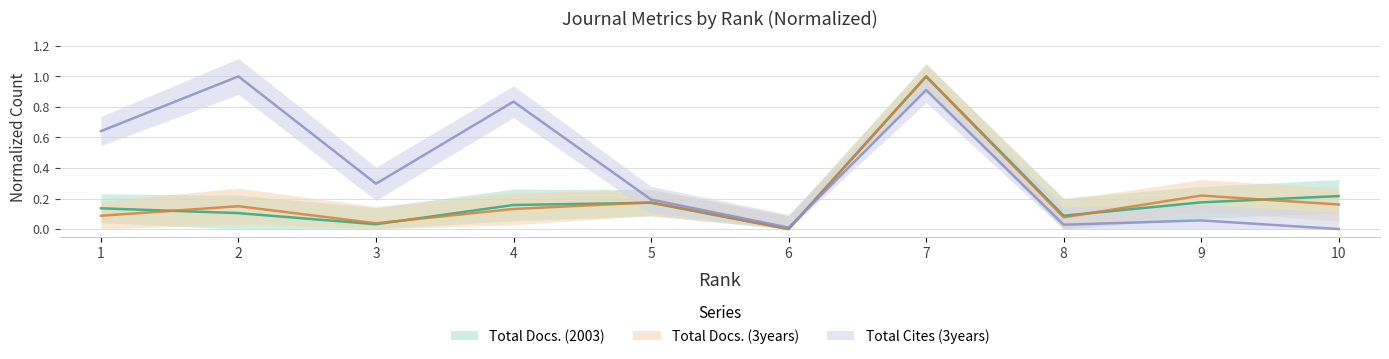

How many interior local peaks does the Total Docs. (2003) series have?

2